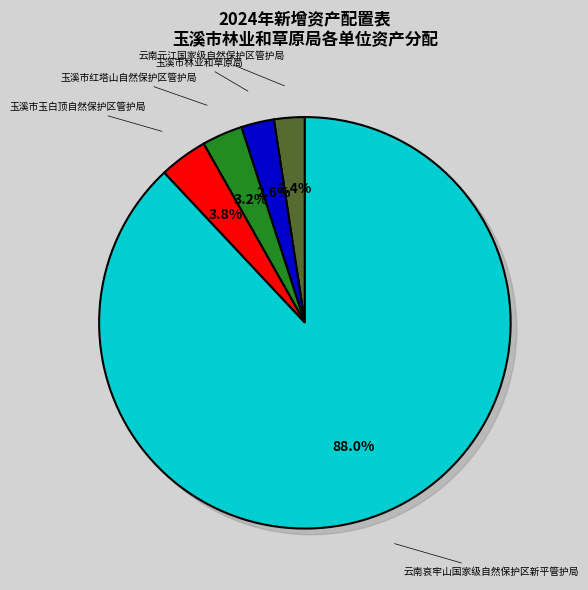

Rank the categories by value from lowest to highest.

云南元江国家级自然保护区管护局, 玉溪市林业和草原局, 玉溪市红塔山自然保护区管护局, 玉溪市玉白顶自然保护区管护局, 云南哀牢山国家级自然保护区新平管护局